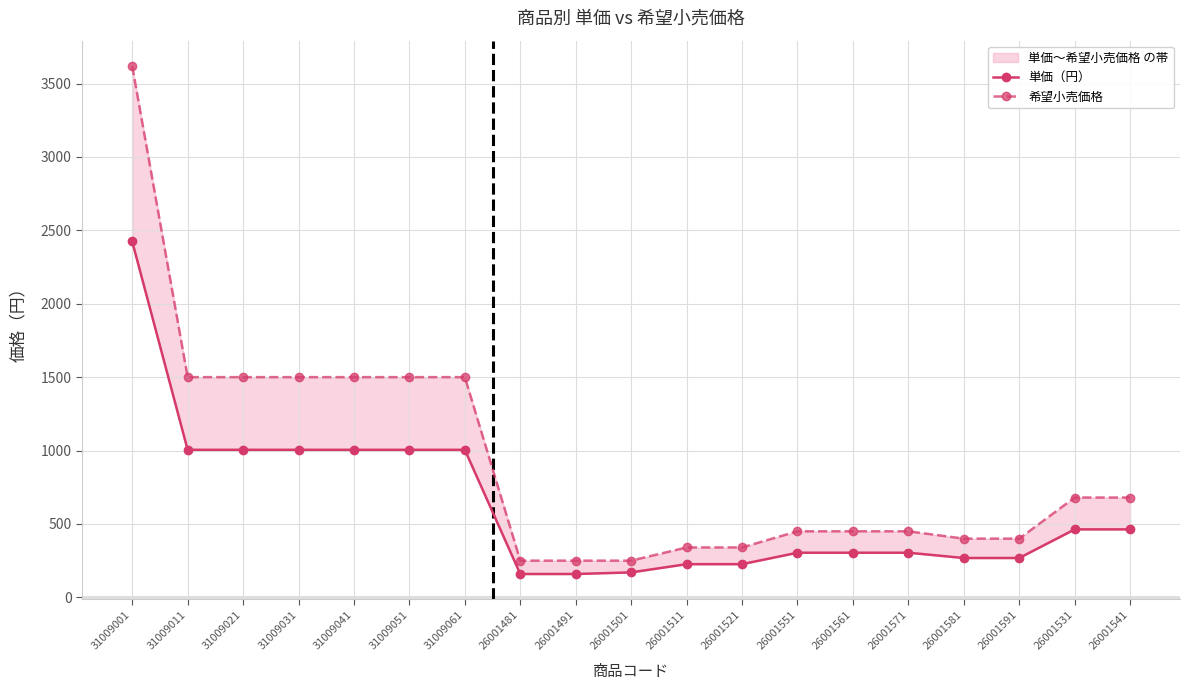

Is it true that 単価（円） equals 1725 at 31009021?

False